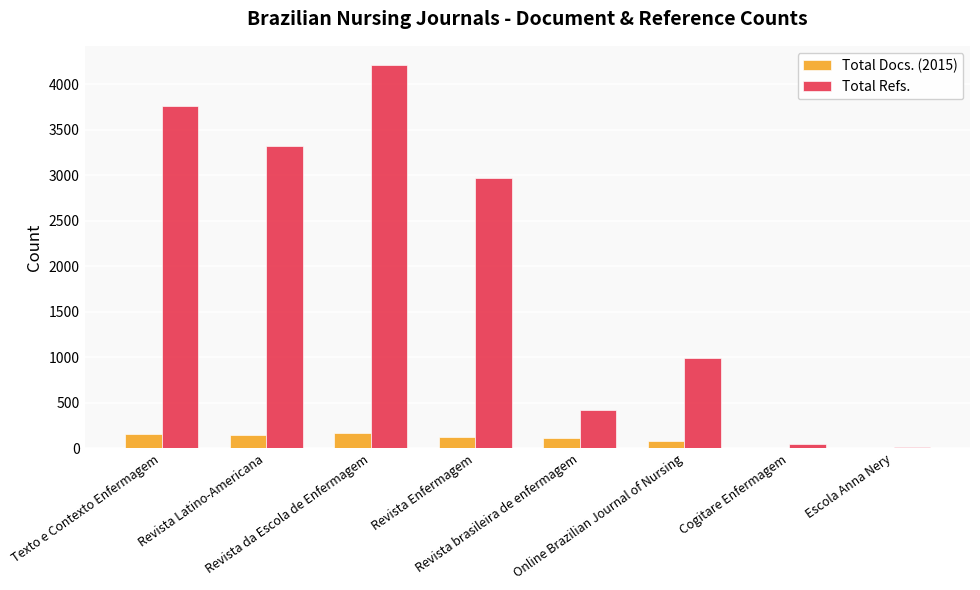

What is the sum of all Total Docs. (2015) values?

798